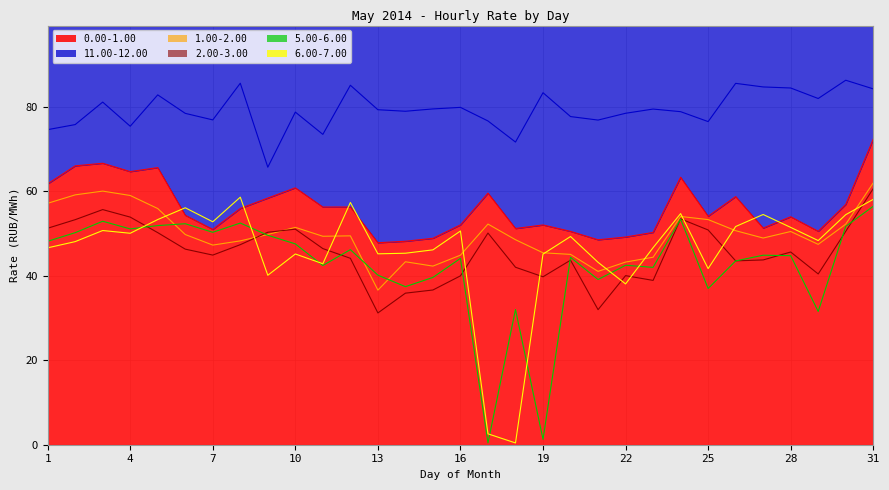

At which category is the sum across all series the highest?

31